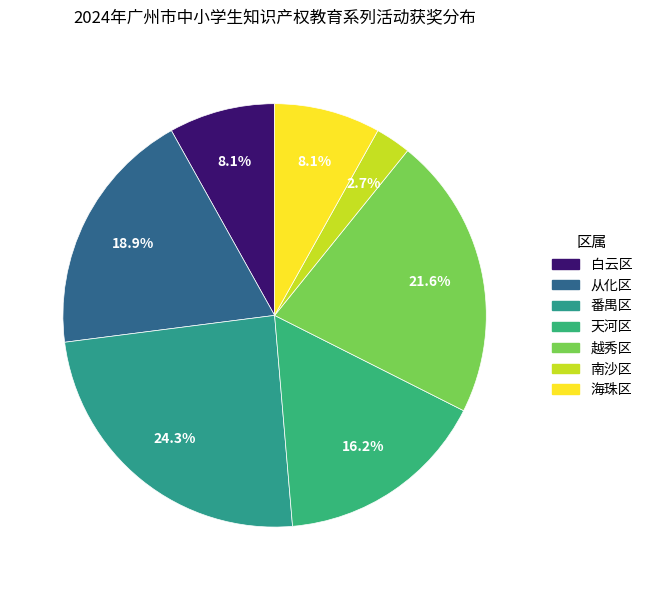

Count the number of slices in the pie.

7